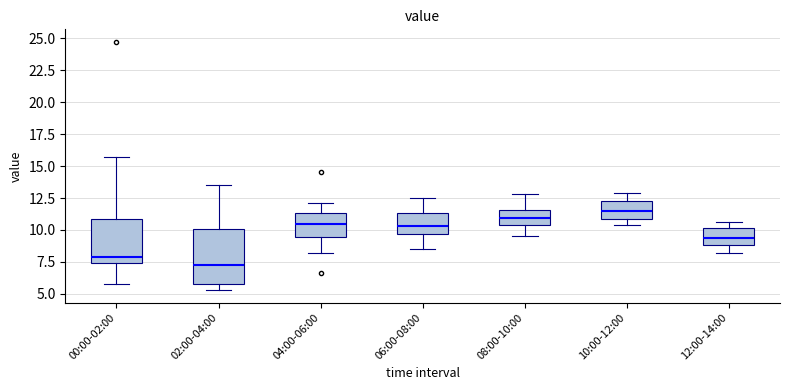

Reading left to right, read every box against the y-axis: the position of its median line, the range the box covers, and the ends of its whiskers. The values are not printed on the chart, so give them approximately, as read against the axis.

00:00-02:00: median 8.0, box 7.5 to 11.0, whiskers 6.0 to 15.5
02:00-04:00: median 7.5, box 6.0 to 10.0, whiskers 5.5 to 13.5
04:00-06:00: median 10.5, box 9.5 to 11.5, whiskers 8.0 to 12.0
06:00-08:00: median 10.5, box 9.5 to 11.5, whiskers 8.5 to 12.5
08:00-10:00: median 11.0, box 10.5 to 11.5, whiskers 9.5 to 13.0
10:00-12:00: median 11.5, box 11.0 to 12.5, whiskers 10.5 to 13.0
12:00-14:00: median 9.5, box 9.0 to 10.0, whiskers 8.0 to 10.5